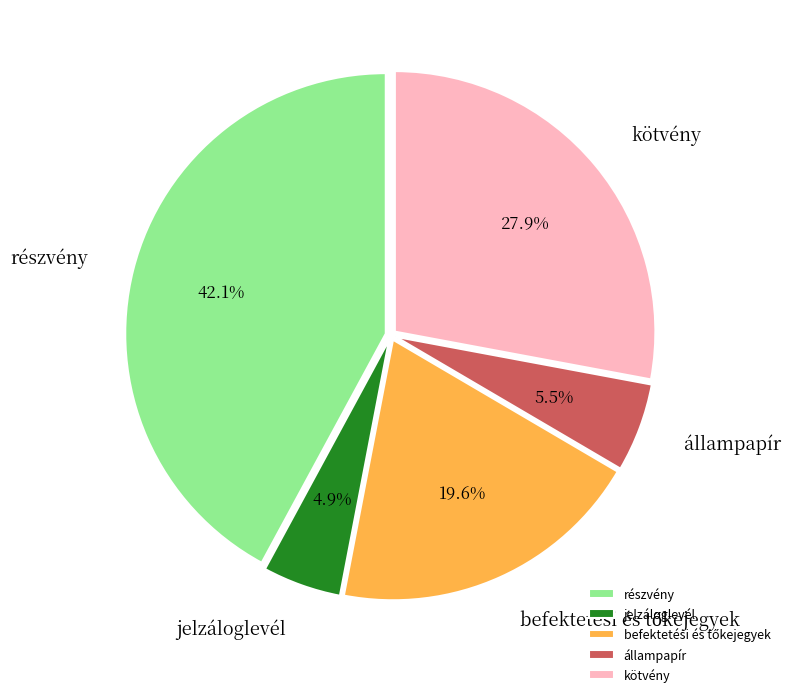

What percentage is NOT represented by jelzáloglevél?

95.1%